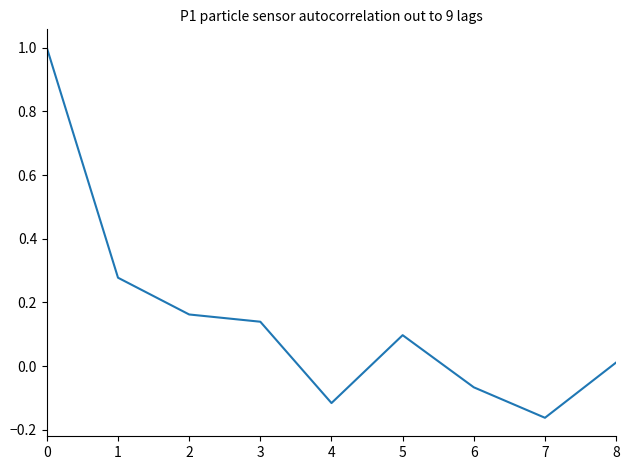

Is it true that the value at 1 is 0.1?

False